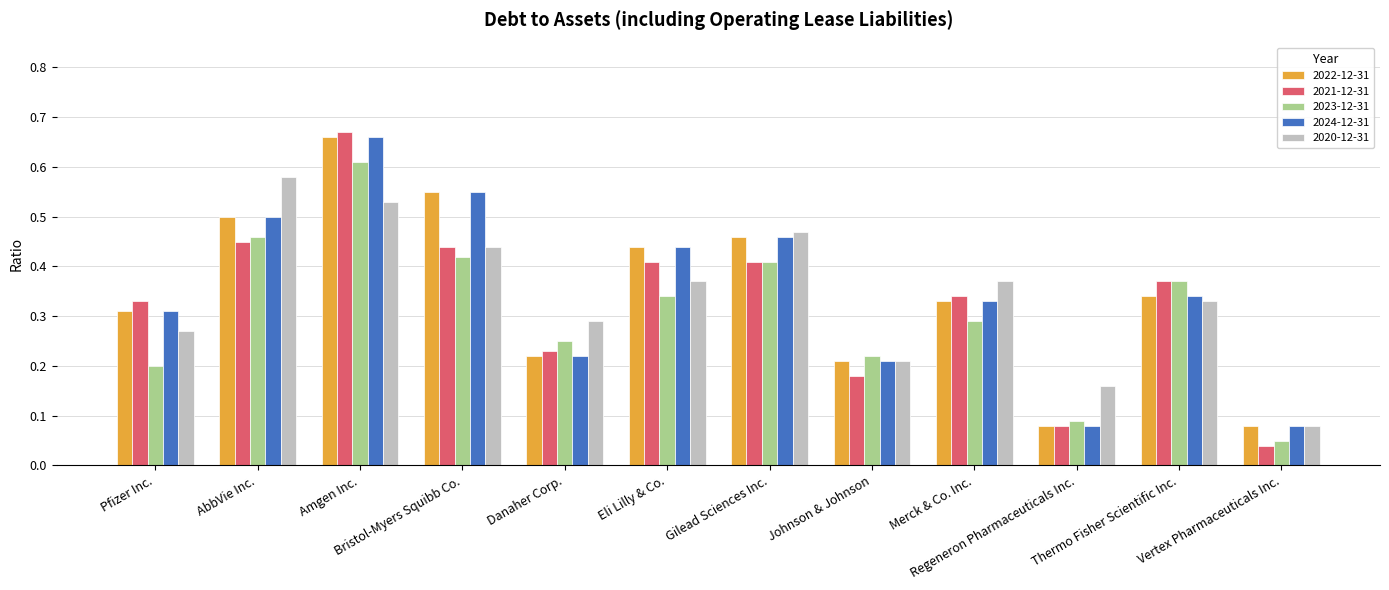

What is the sum of all 2021-12-31 values?

4.0